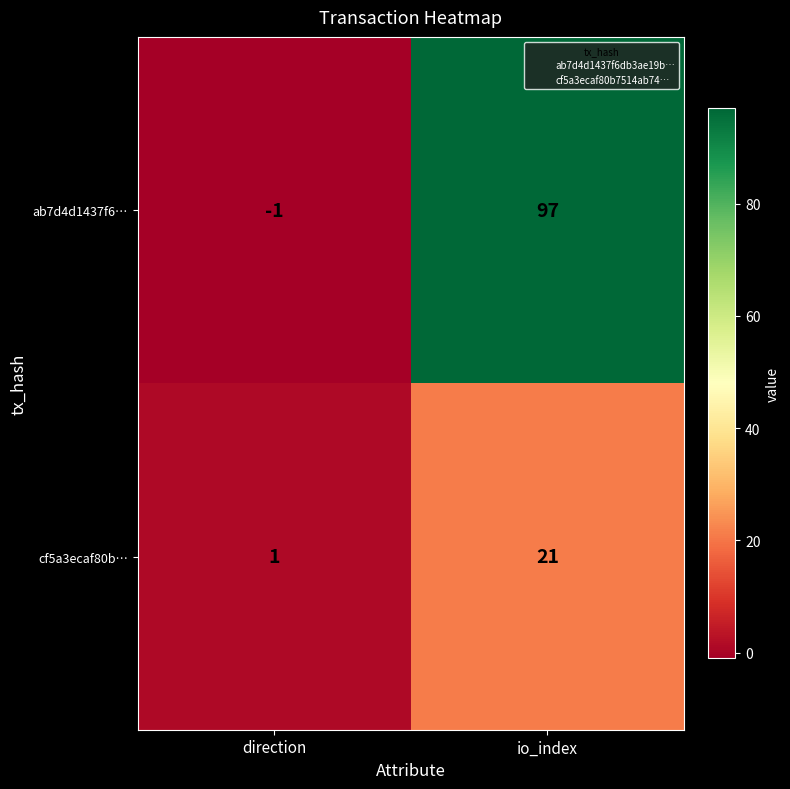

How many data points does each series have?

2